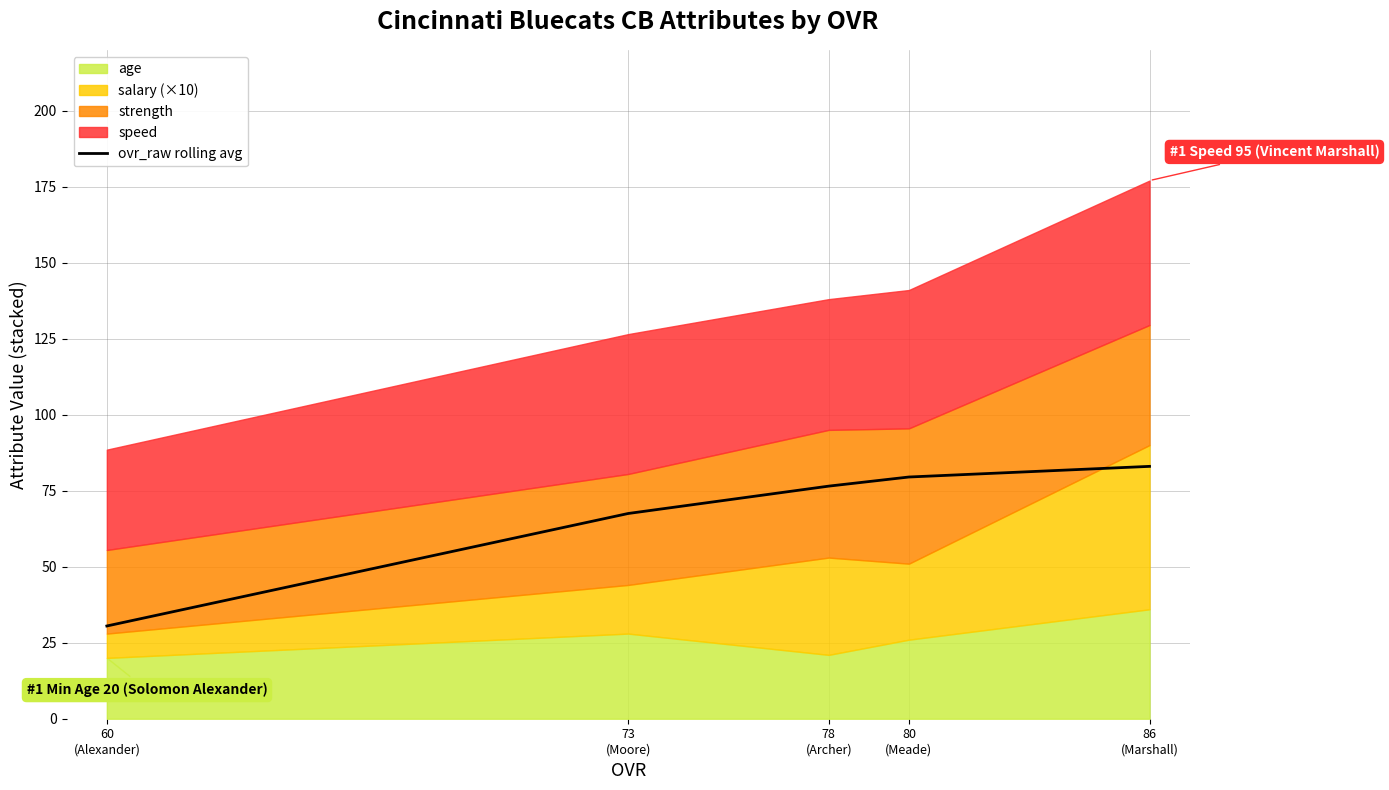

How many values are below 76?

2